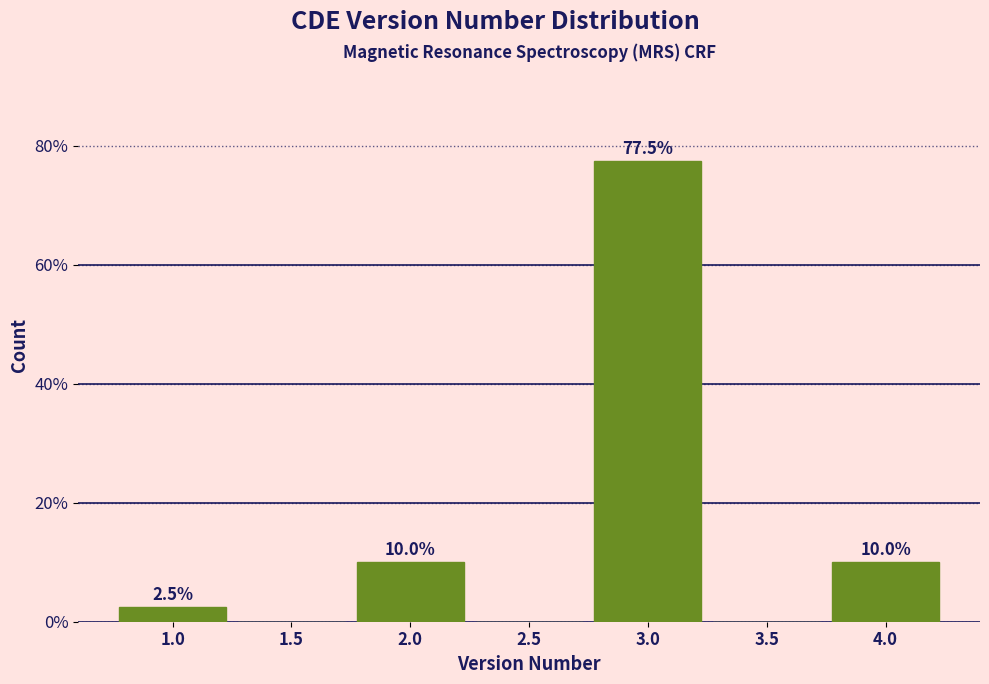

Reading right to left, list all the values displayed in this chart.

4.0=10.0	3.5=0.0	3.0=77.5	2.5=0.0	2.0=10.0	1.5=0.0	1.0=2.5